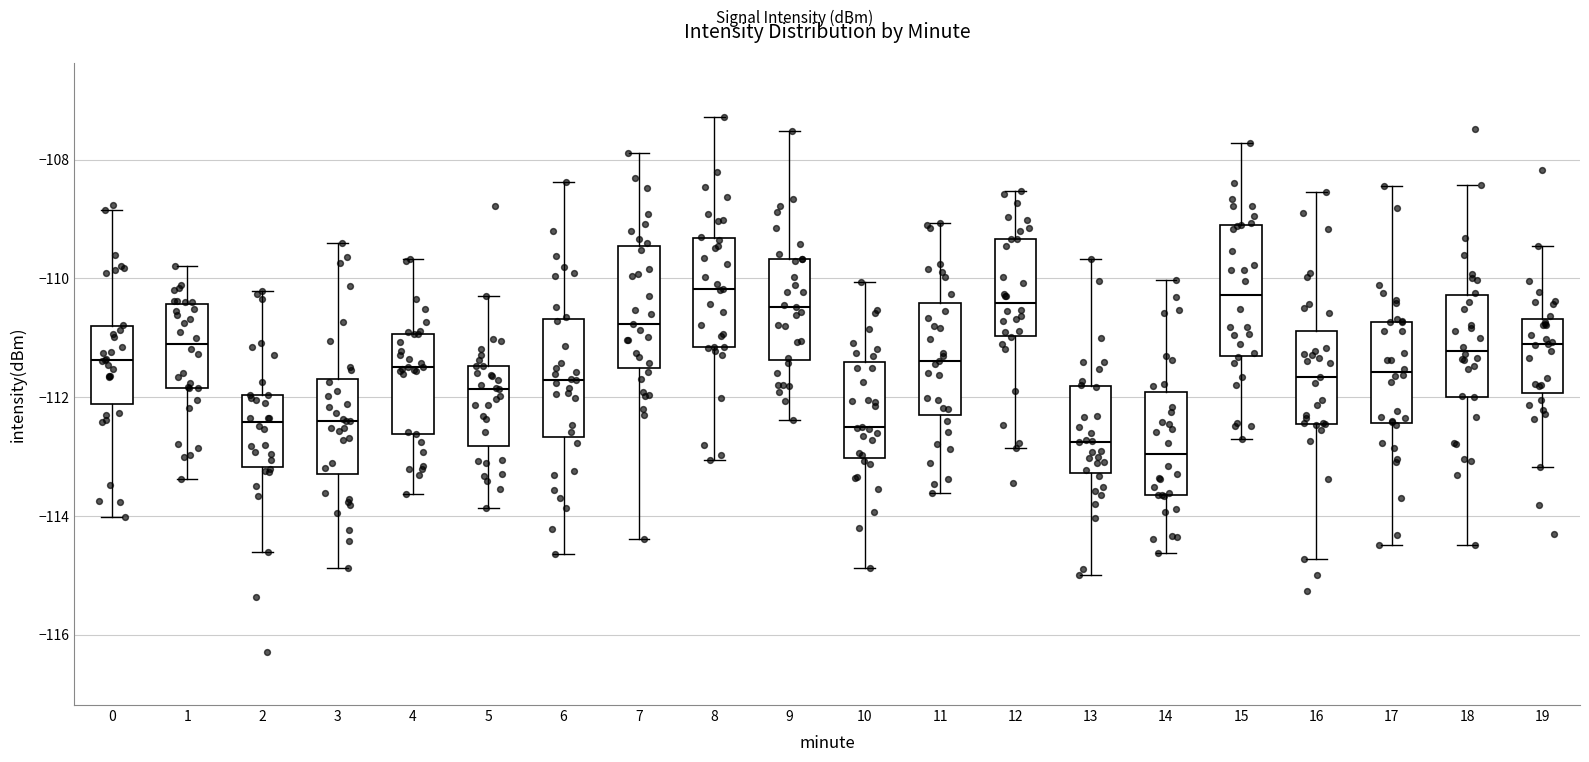

Reading left to right, transcribe this box plot: for each box, give where its median line is, the range the box spans, and where its two whiskers end, as read against the y-axis. The values are not printed on the chart, so give them approximately, as read against the axis.

0: median -111.4, box -112.2 to -110.8, whiskers -114.0 to -108.8
1: median -111.0, box -111.8 to -110.4, whiskers -113.4 to -109.8
2: median -112.4, box -113.2 to -112.0, whiskers -114.6 to -110.2
3: median -112.4, box -113.2 to -111.8, whiskers -114.8 to -109.4
4: median -111.4, box -112.6 to -111.0, whiskers -113.6 to -109.6
5: median -111.8, box -112.8 to -111.4, whiskers -113.8 to -110.4
6: median -111.8, box -112.6 to -110.6, whiskers -114.6 to -108.4
7: median -110.8, box -111.6 to -109.4, whiskers -114.4 to -107.8
8: median -110.2, box -111.2 to -109.4, whiskers -113.0 to -107.2
9: median -110.4, box -111.4 to -109.6, whiskers -112.4 to -107.6
10: median -112.6, box -113.0 to -111.4, whiskers -114.8 to -110.0
11: median -111.4, box -112.4 to -110.4, whiskers -113.6 to -109.0
12: median -110.4, box -111.0 to -109.4, whiskers -112.8 to -108.6
13: median -112.8, box -113.2 to -111.8, whiskers -115.0 to -109.6
14: median -113.0, box -113.6 to -112.0, whiskers -114.6 to -110.0
15: median -110.2, box -111.4 to -109.2, whiskers -112.8 to -107.8
16: median -111.6, box -112.4 to -110.8, whiskers -114.8 to -108.6
17: median -111.6, box -112.4 to -110.8, whiskers -114.4 to -108.4
18: median -111.2, box -112.0 to -110.2, whiskers -114.4 to -108.4
19: median -111.2, box -112.0 to -110.6, whiskers -113.2 to -109.4